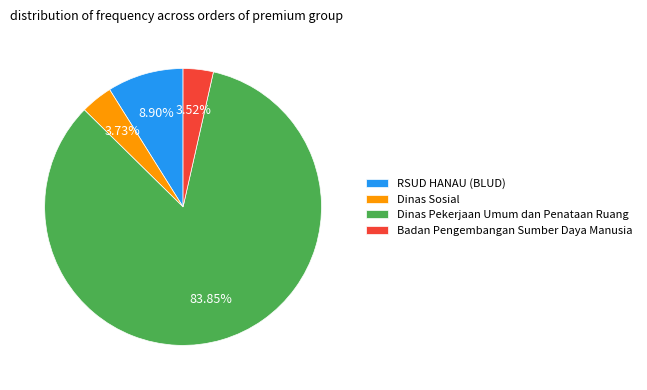

How many slices are in this pie chart?

4